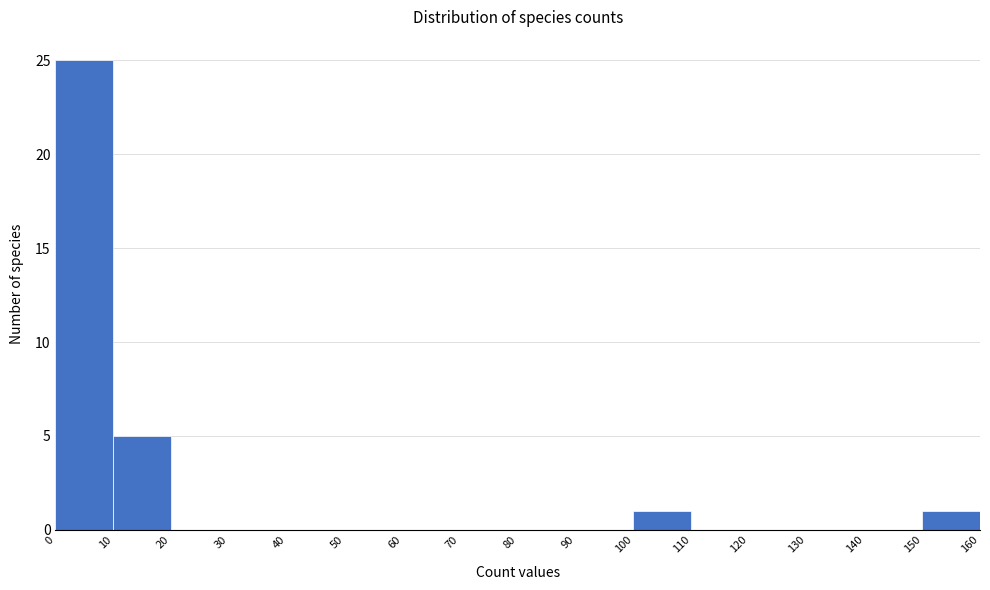

Over which range of the x-axis is the bar tallest?

0 to 10